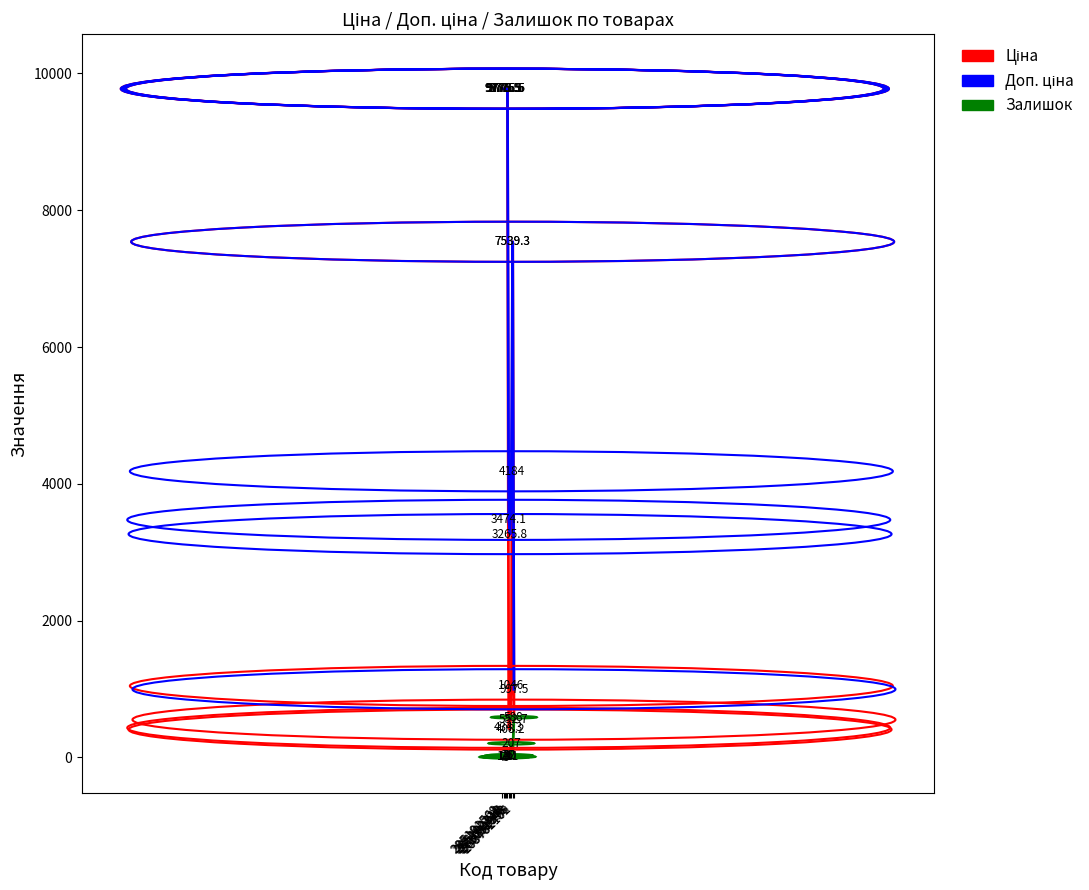

What is the maximum value for Залишок?

588.0